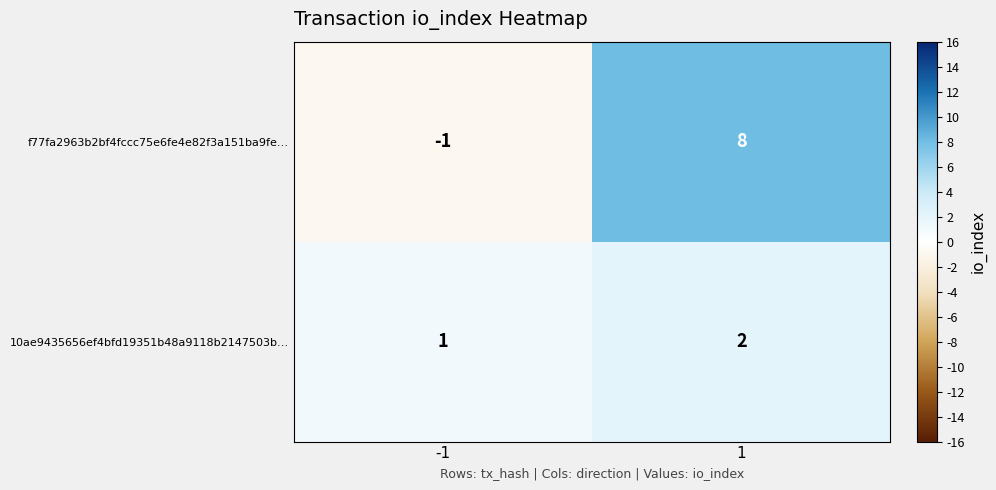

Which series has the largest total across all categories?

f77fa2963b2bf4fccc75e6fe4e82f3a151ba9fe…